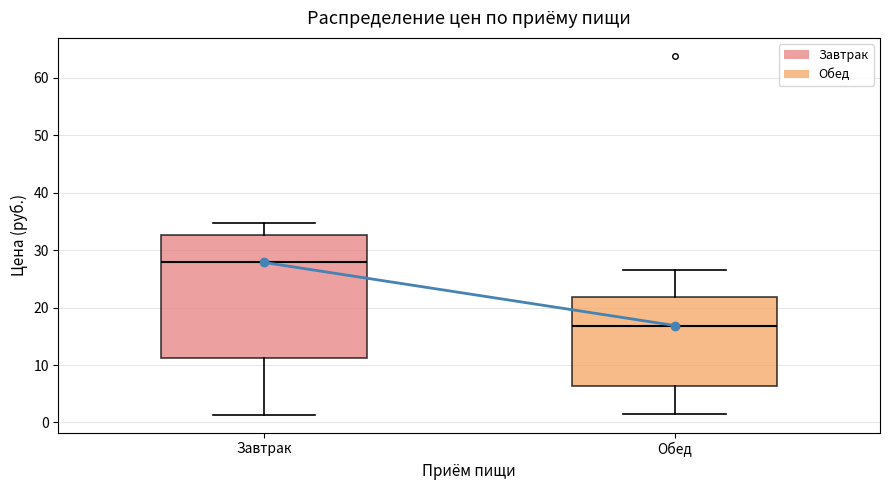

Reading left to right, transcribe this box plot: for each box, give where its median line is, the range the box spans, and where its two whiskers end, as read against the y-axis. The values are not printed on the chart, so give them approximately, as read against the axis.

Завтрак: median 28, box 11 to 33, whiskers 1 to 35
Обед: median 17, box 6 to 22, whiskers 2 to 27